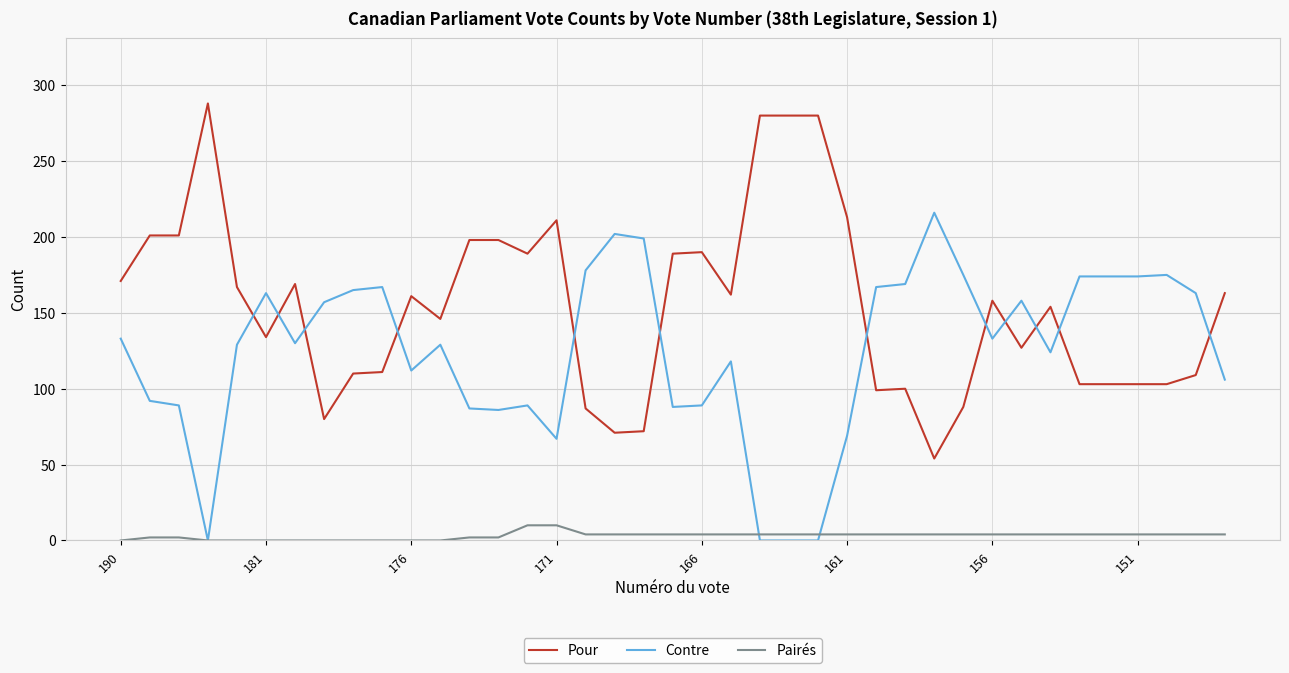

List the series in order of their overall mean, lowest first.

Pairés, Contre, Pour